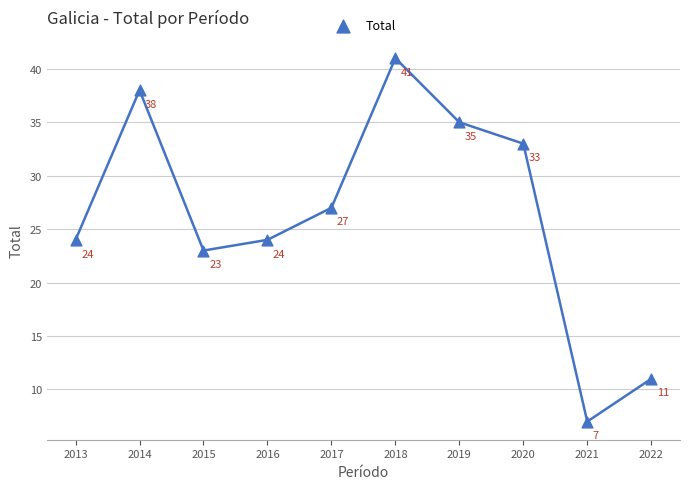

What is the average X value?

2018